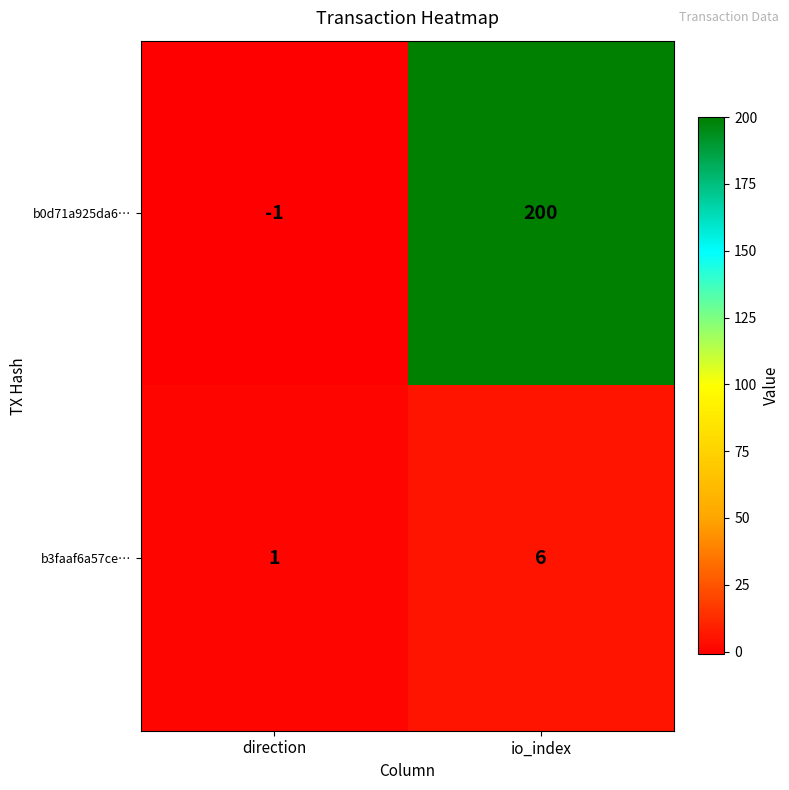

How many distinct data groups are displayed?

2